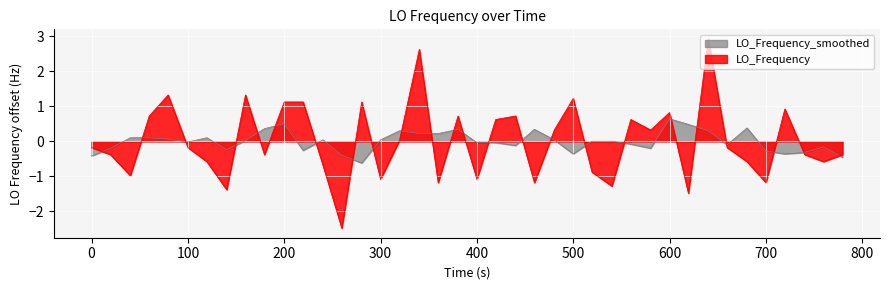

What is the difference between the second highest and minimum values?

5.1